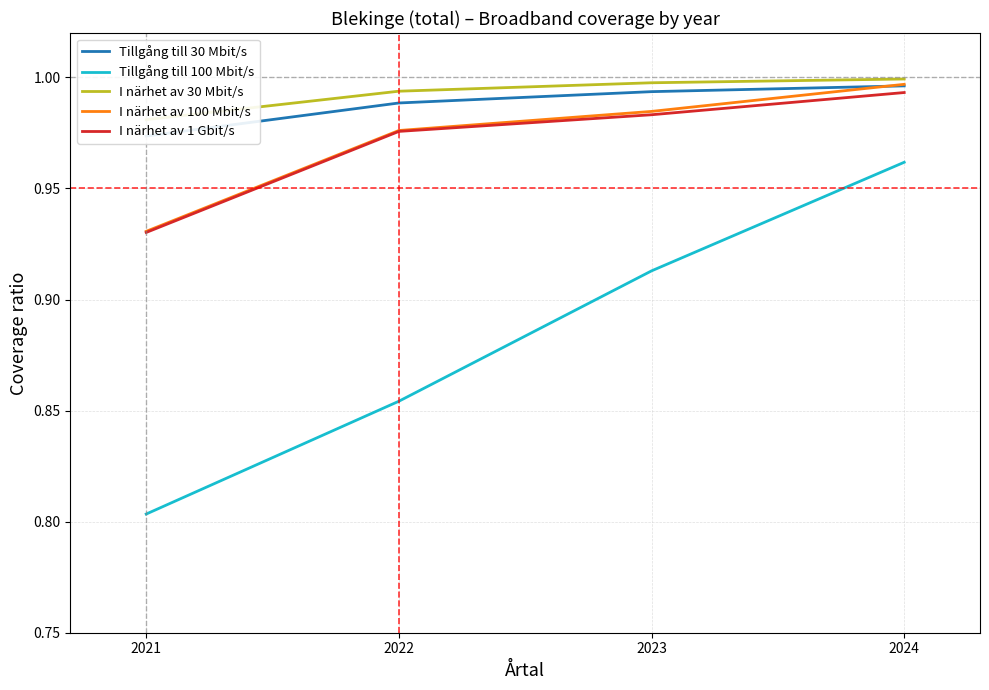

What is the greatest value displayed?

1.0